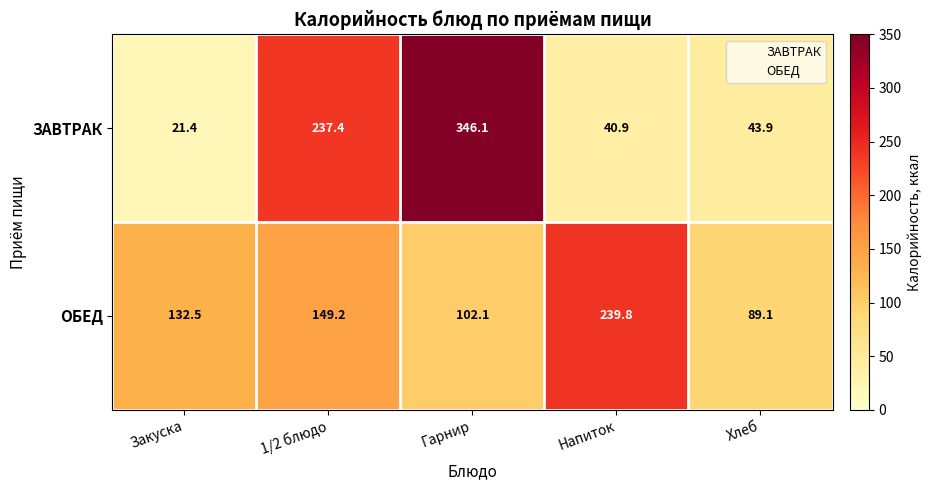

At how many categories does at least one series exceed 285?

1